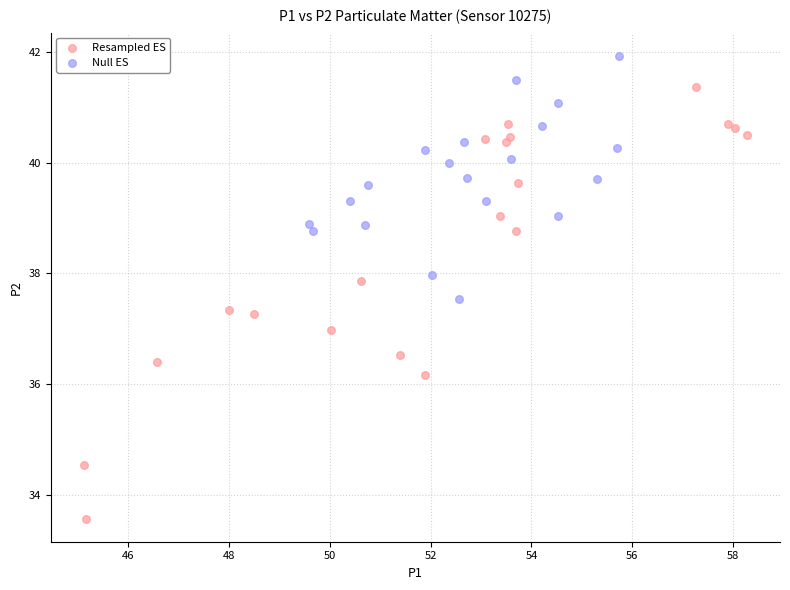

Which series has the widest spread of Y values?

Resampled ES